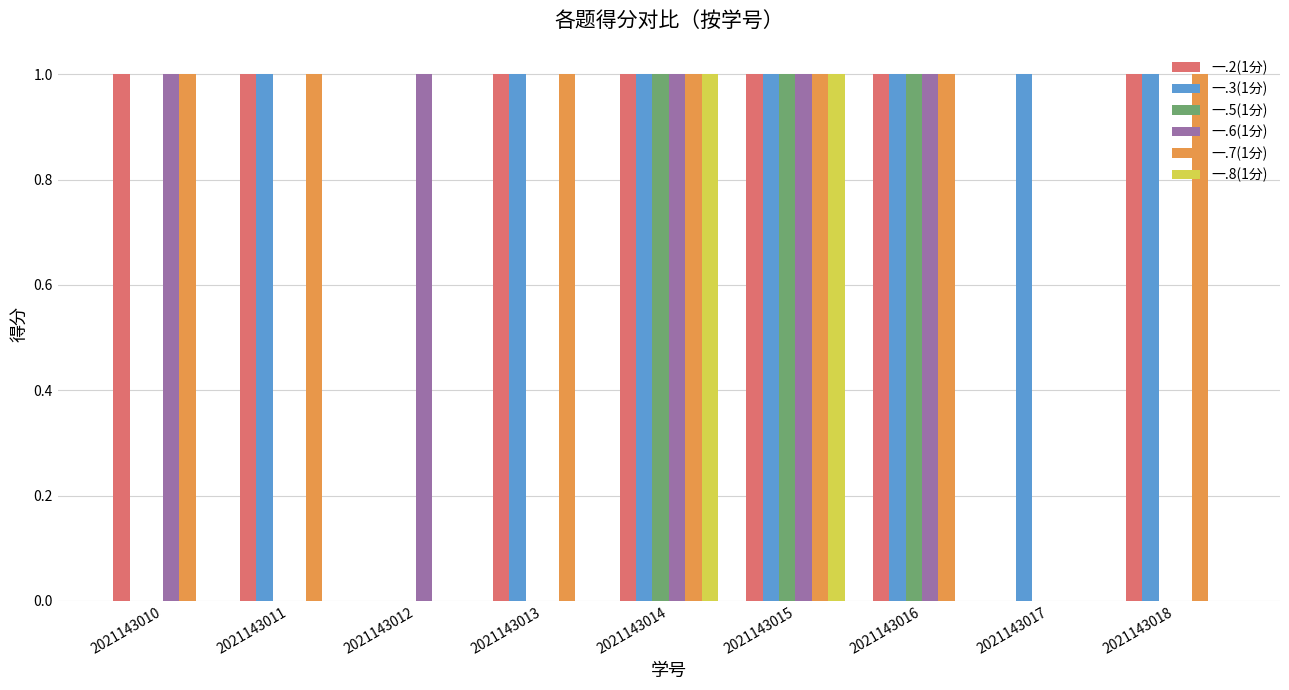

Count the number of categories in the chart.

9